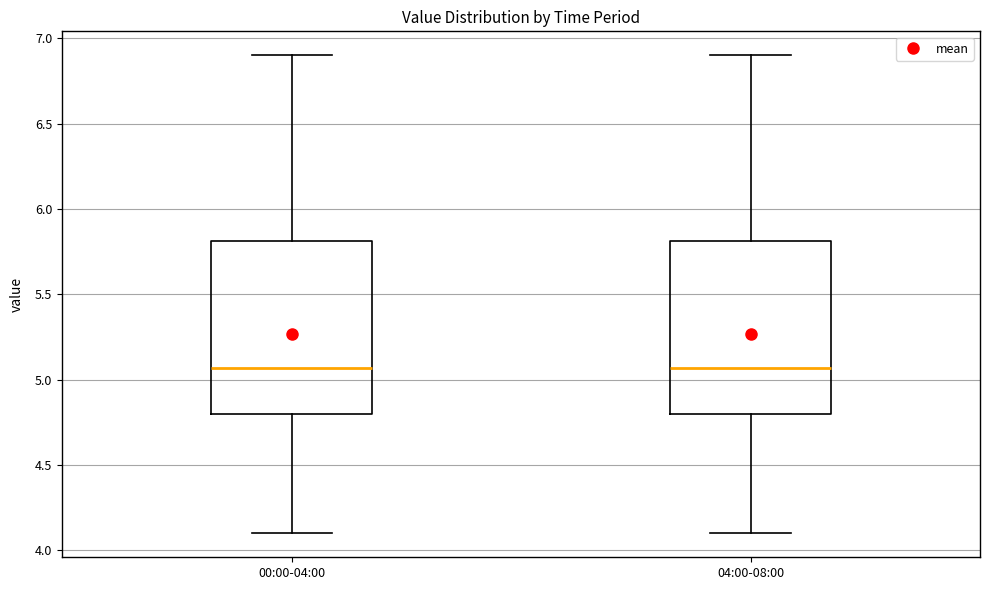

Reading left to right, read every box against the y-axis: the position of its median line, the range the box covers, and the ends of its whiskers. The values are not printed on the chart, so give them approximately, as read against the axis.

00:00-04:00: median 5.05, box 4.80 to 5.80, whiskers 4.10 to 6.90
04:00-08:00: median 5.05, box 4.80 to 5.80, whiskers 4.10 to 6.90